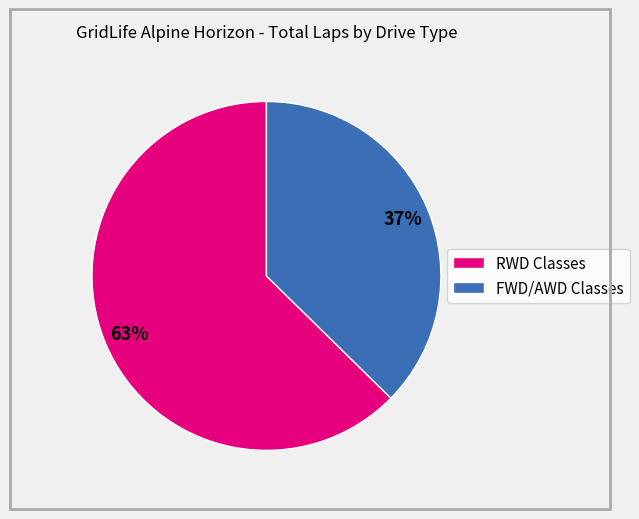

Do RWD Classes and FWD/AWD Classes together represent more than half of the pie?

Yes